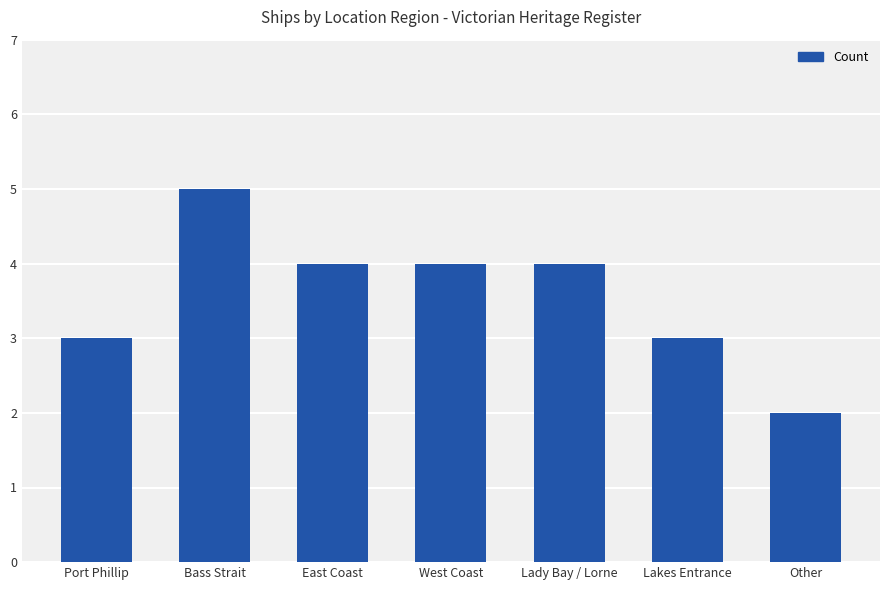

Count the number of categories in the chart.

7